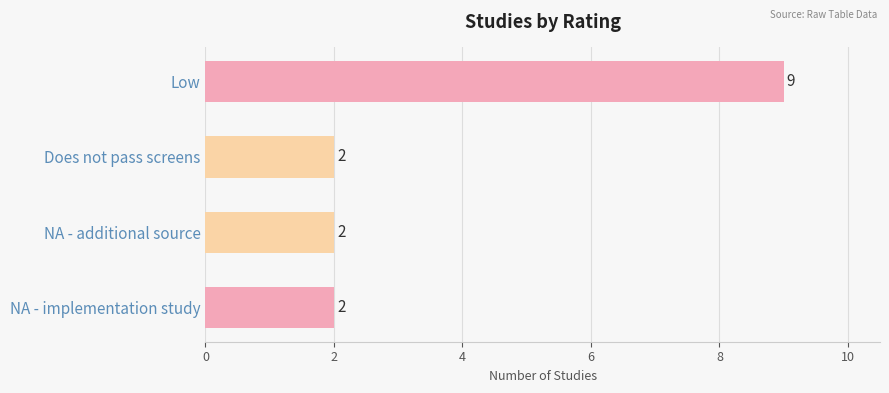

What position from the bottom is Low?

4